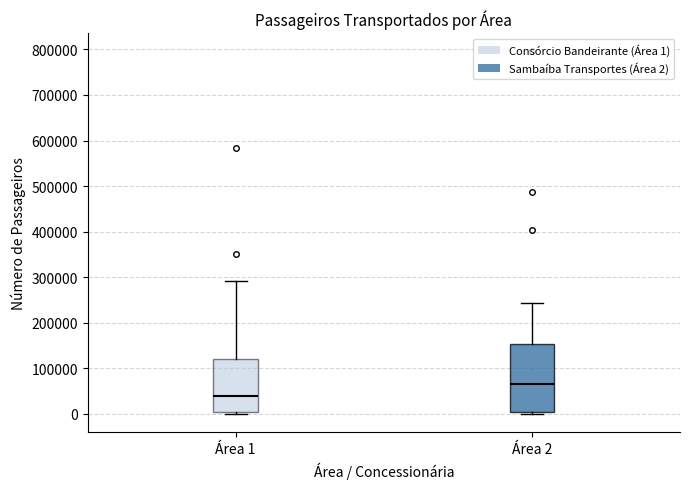

Where does the median line of the box for Área 2 sit on the y-axis? The values are not printed on the chart, so give them approximately, as read against the axis.

70000